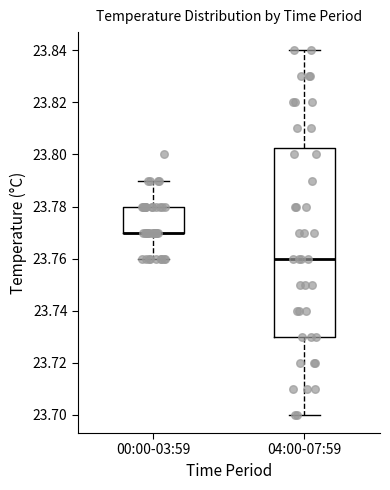

Where is the lower edge of the box for 04:00-07:59 on the y-axis? The values are not printed on the chart, so give them approximately, as read against the axis.

23.730